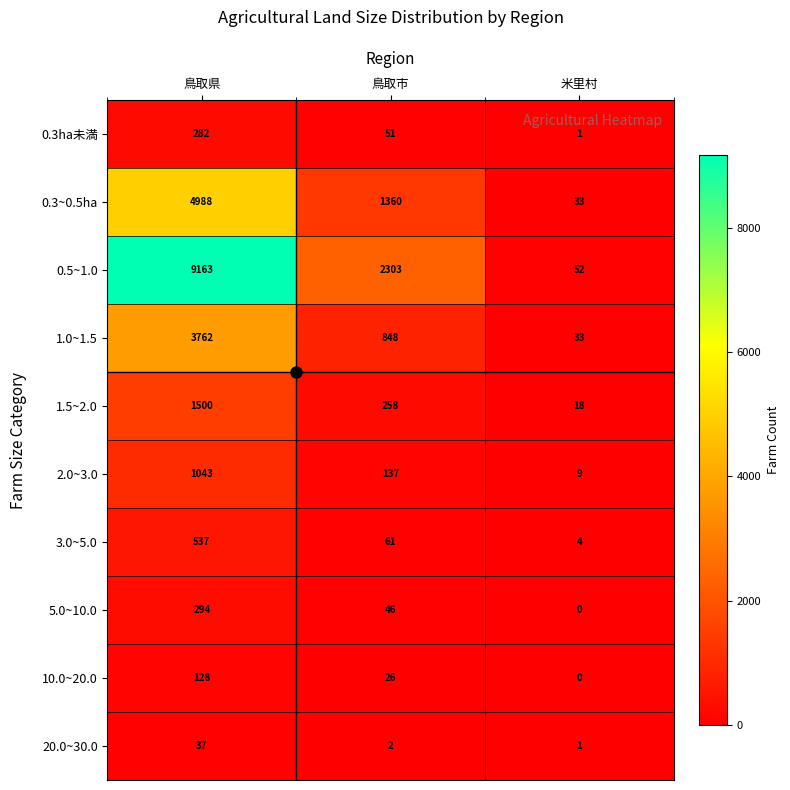

At which label is 1.5~2.0 closest to 759?

鳥取市